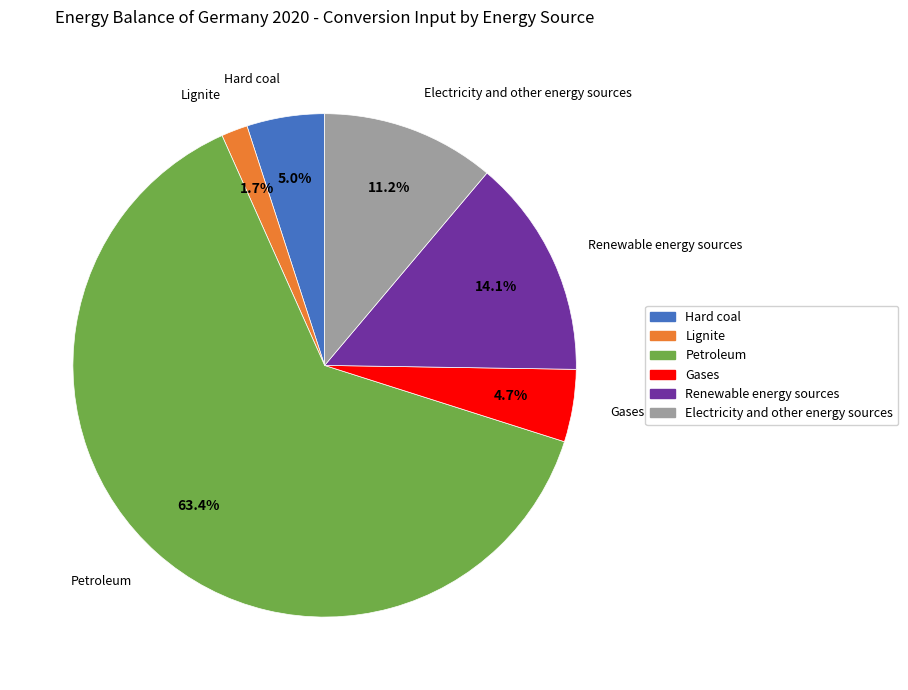

Is Petroleum the majority of the pie?

Yes